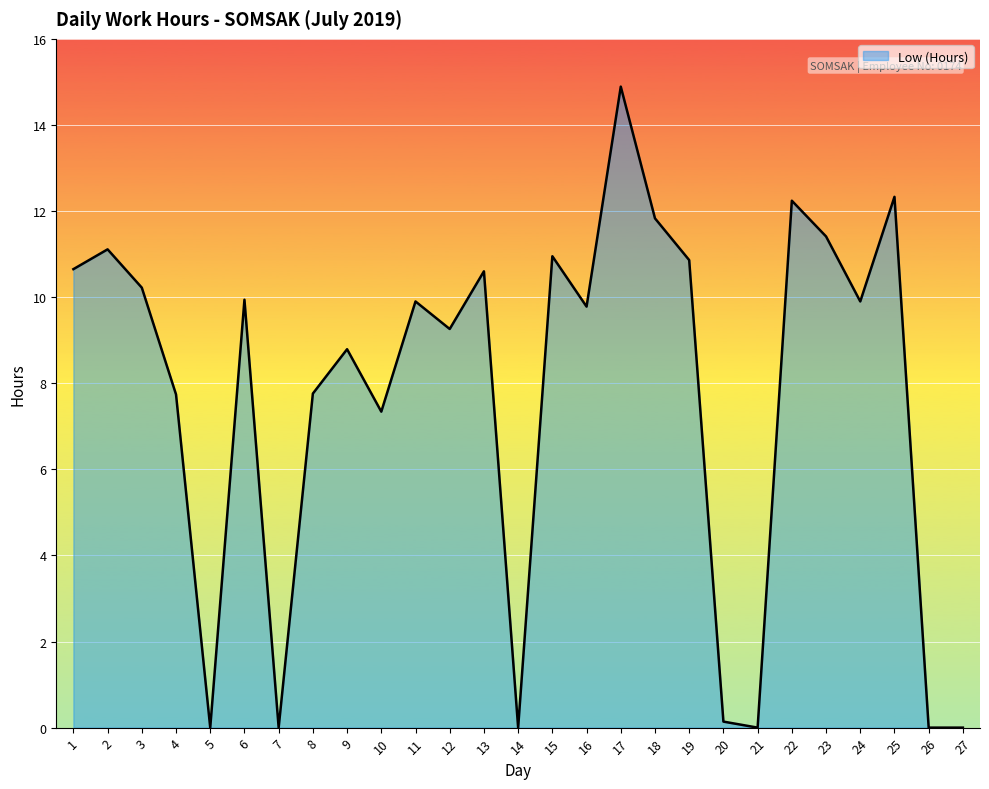

At which category does the data reach its first local peak?

2